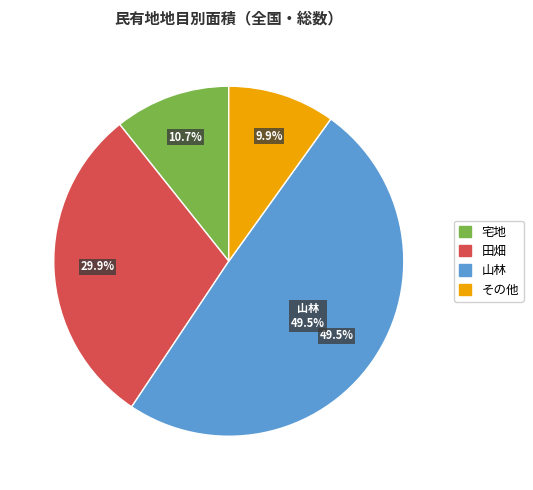

Is it true that 山林 is 40% of the pie?

False